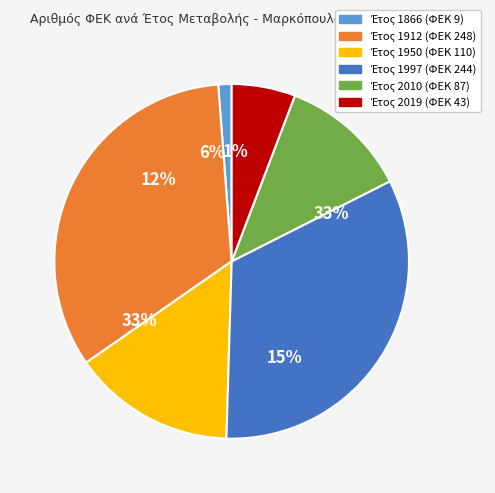

To the nearest percent, what is the combined percentage of 1866 and 1912?

35%